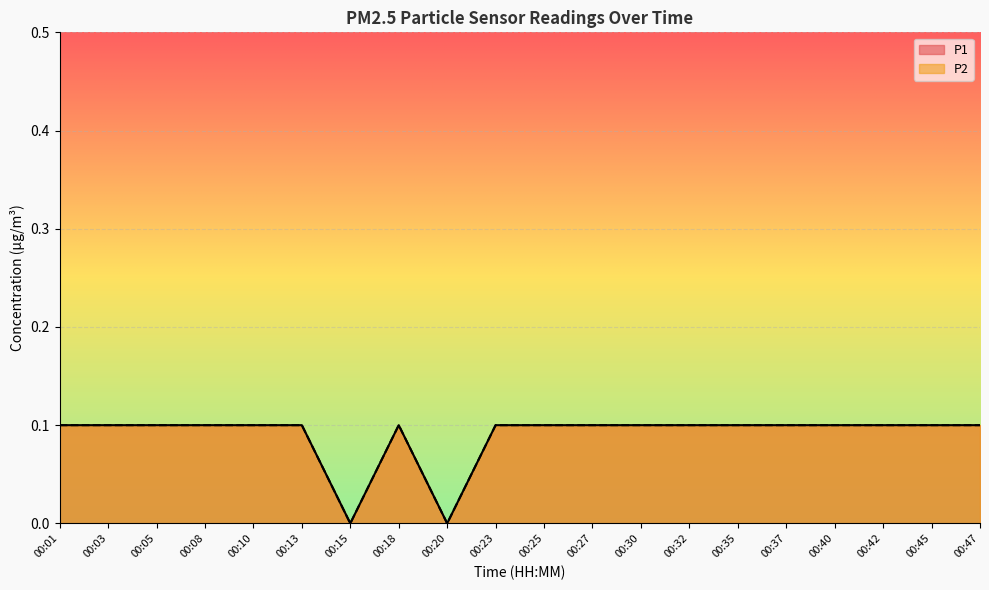

At 00:03, list the series in order from smallest to largest.

P1, P2